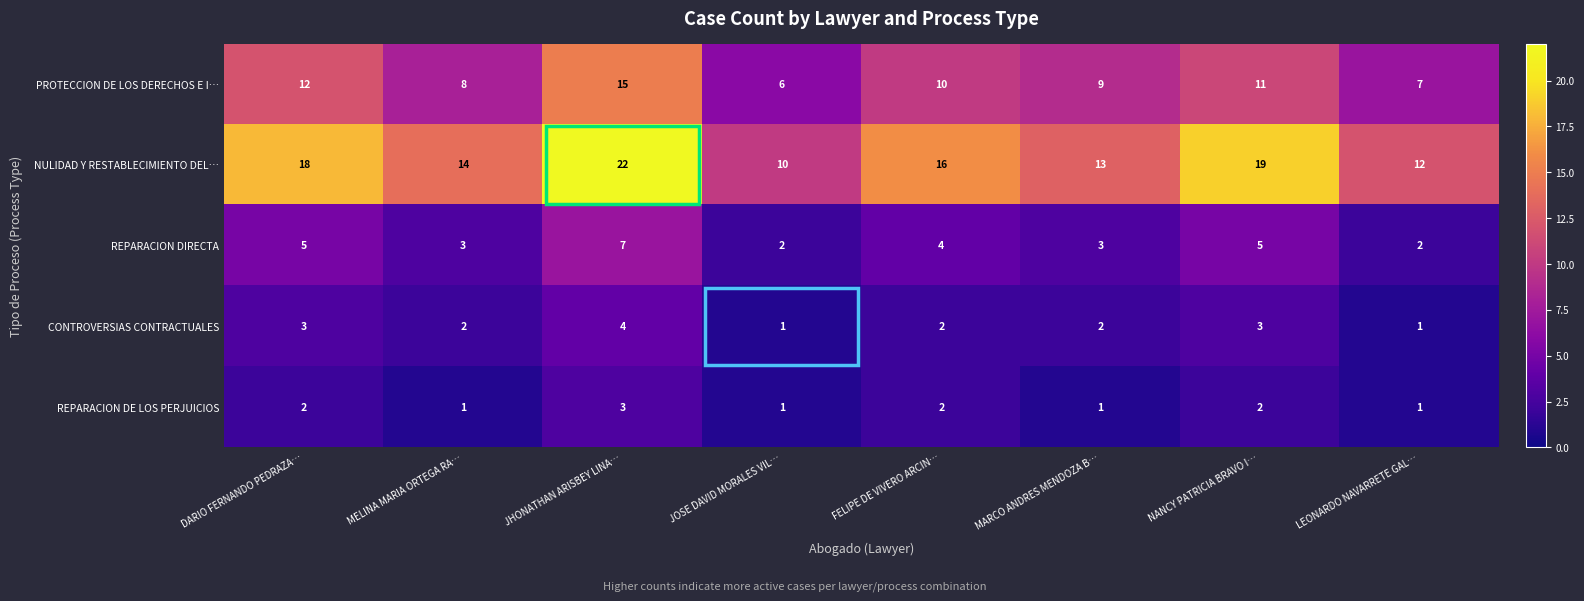

Count the PROTECCION DE LOS DERECHOS E I… values in the range 8 to 12.

5